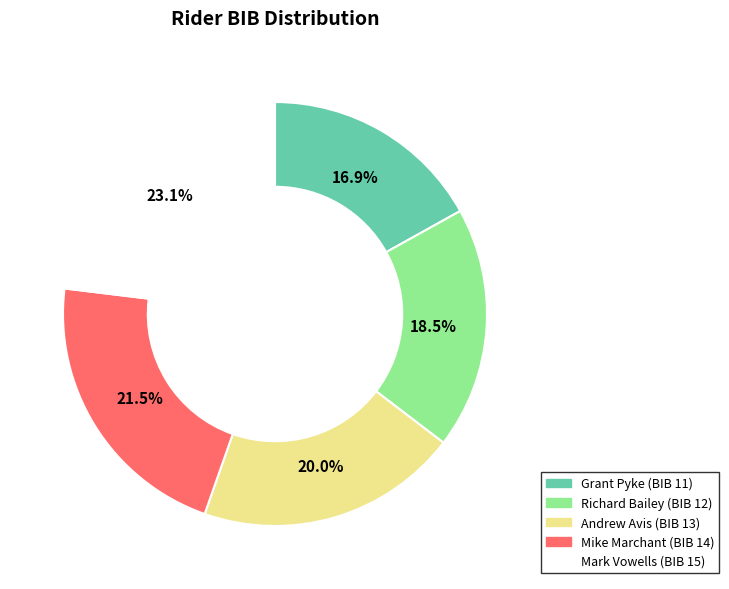

Is there any slice that represents more than half of the pie?

No